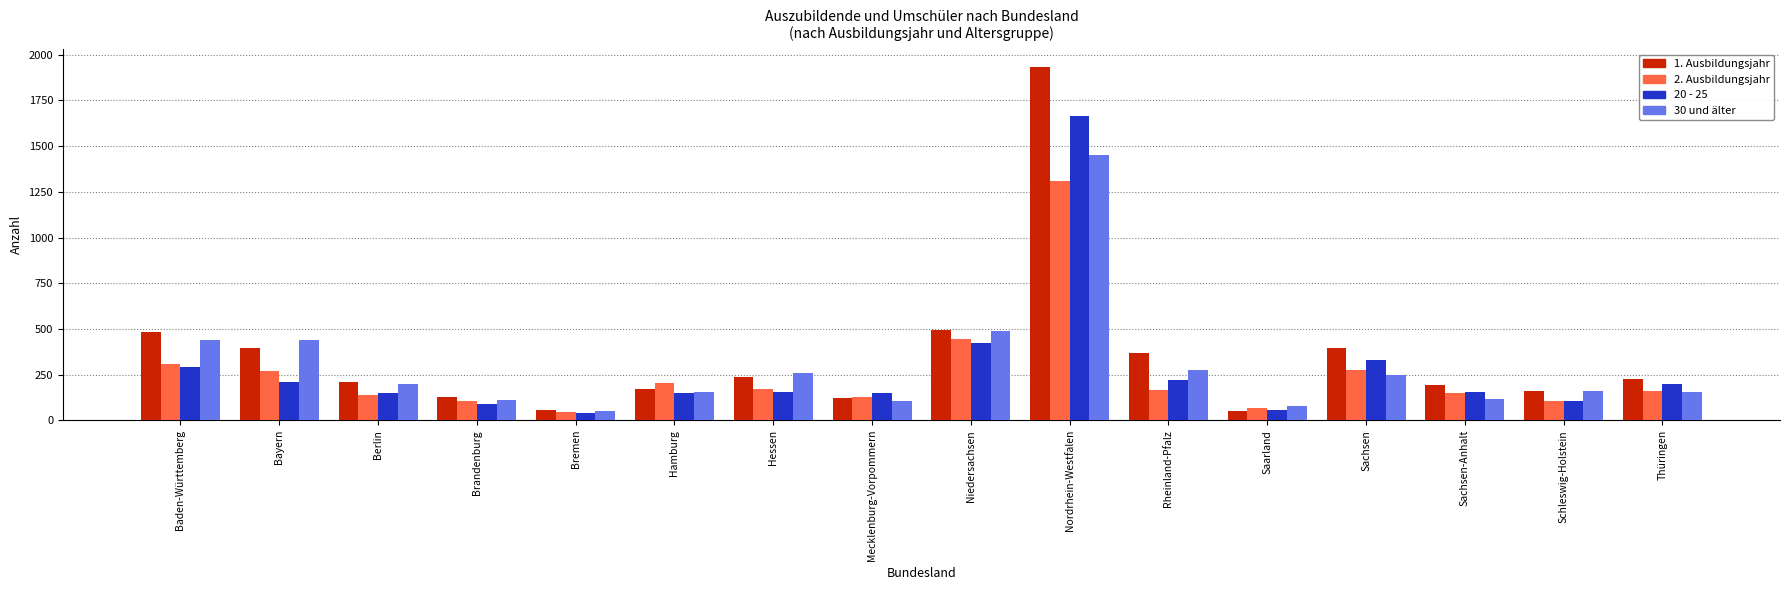

What is the sum of the 1. Ausbildungsjahr values at Saarland and Baden-Württemberg?

534